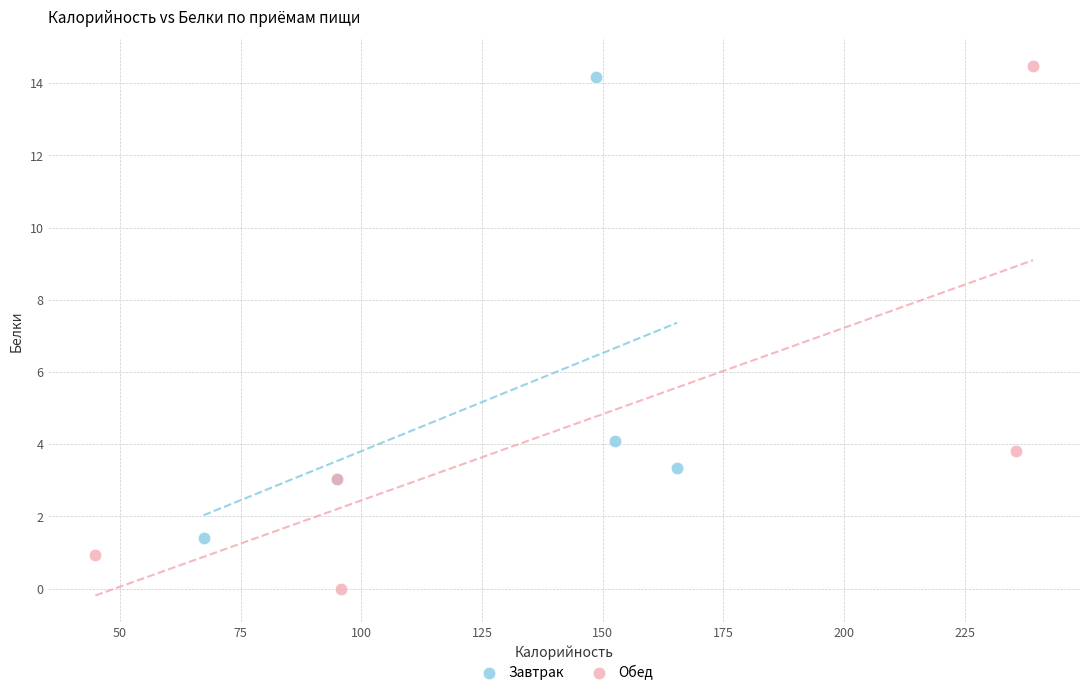

Which series contains the lowest Y value?

Обед